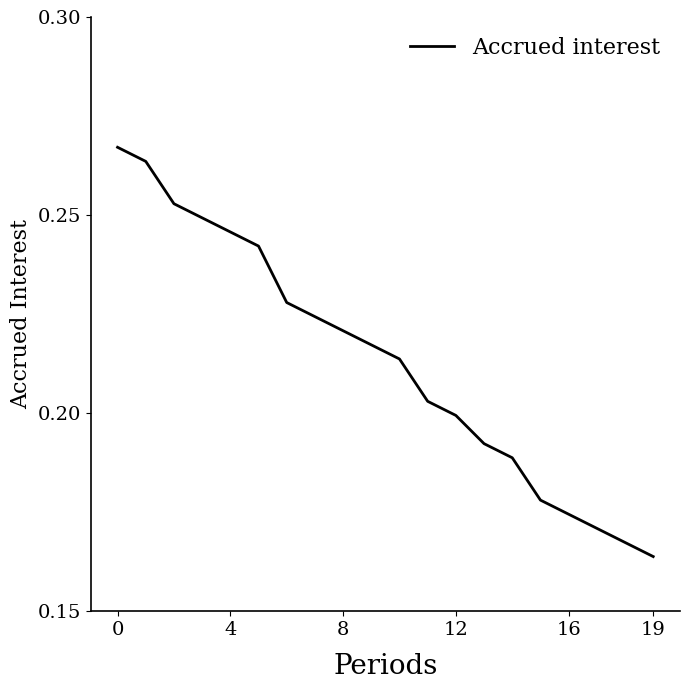

What is the difference between the maximum and minimum values?

0.1